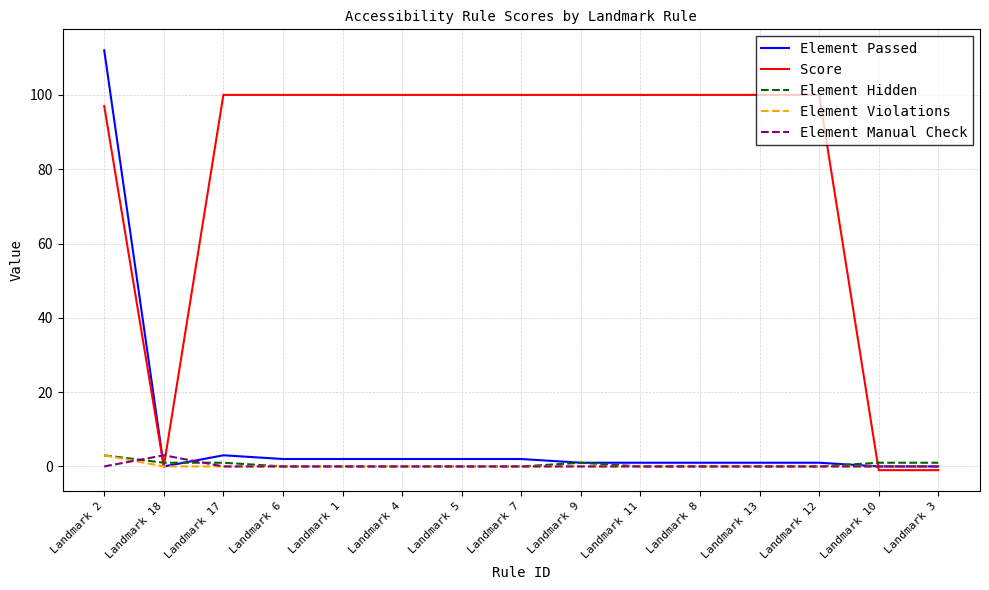

The value of Element Manual Check at Landmark 2 is 0. True or false?

True